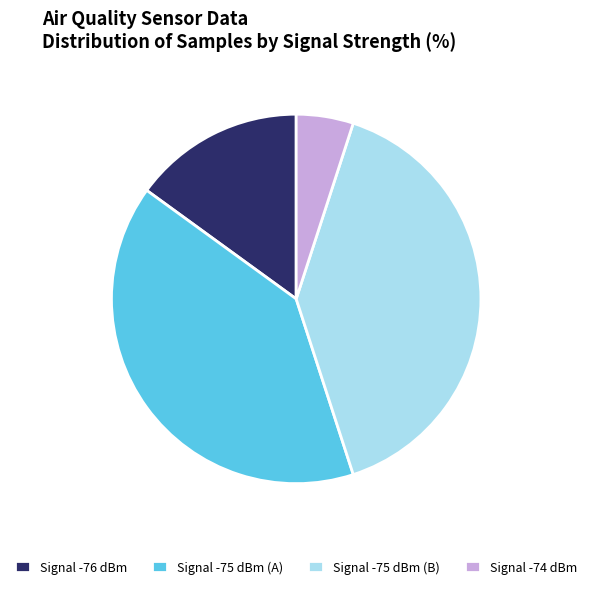

Which slice is the smallest?

Signal -74 dBm